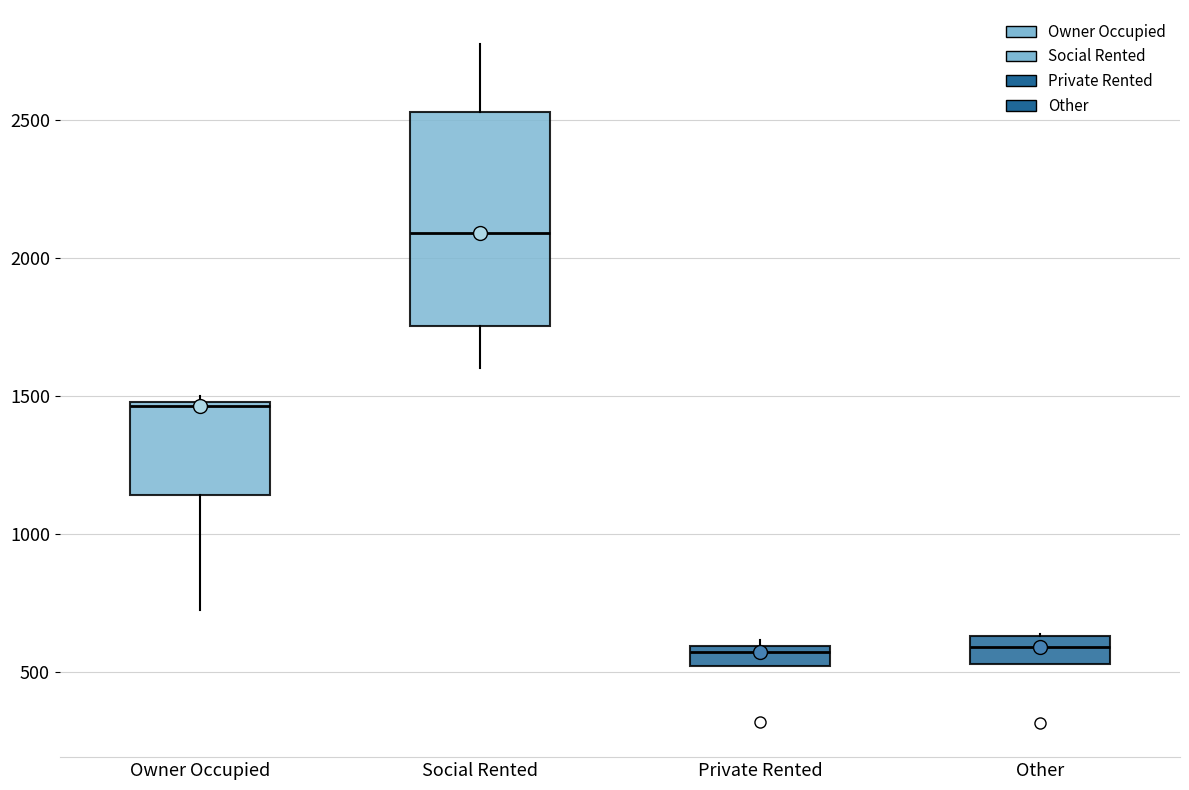

Comparing the boxes themselves (not the whiskers), which one is the tallest?

Social Rented